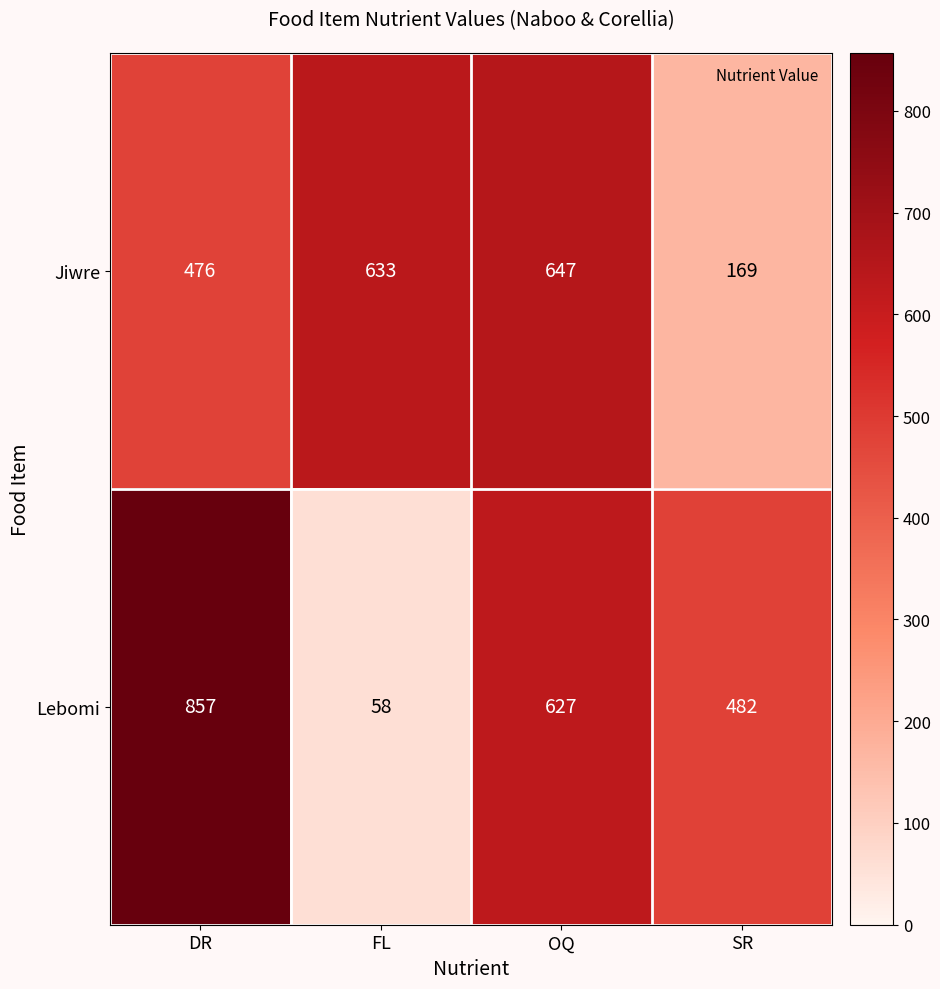

At FL, list the series in order from largest to smallest.

Jiwre, Lebomi